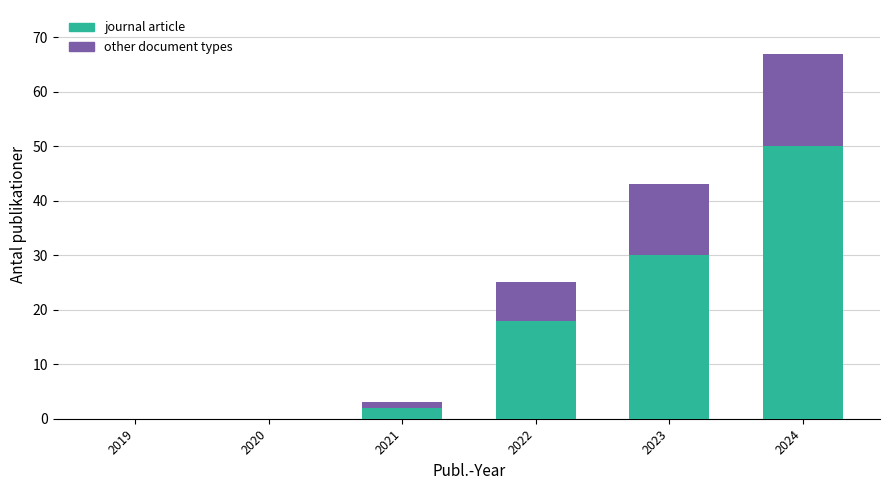

What is the total value across all series at 2022?

25